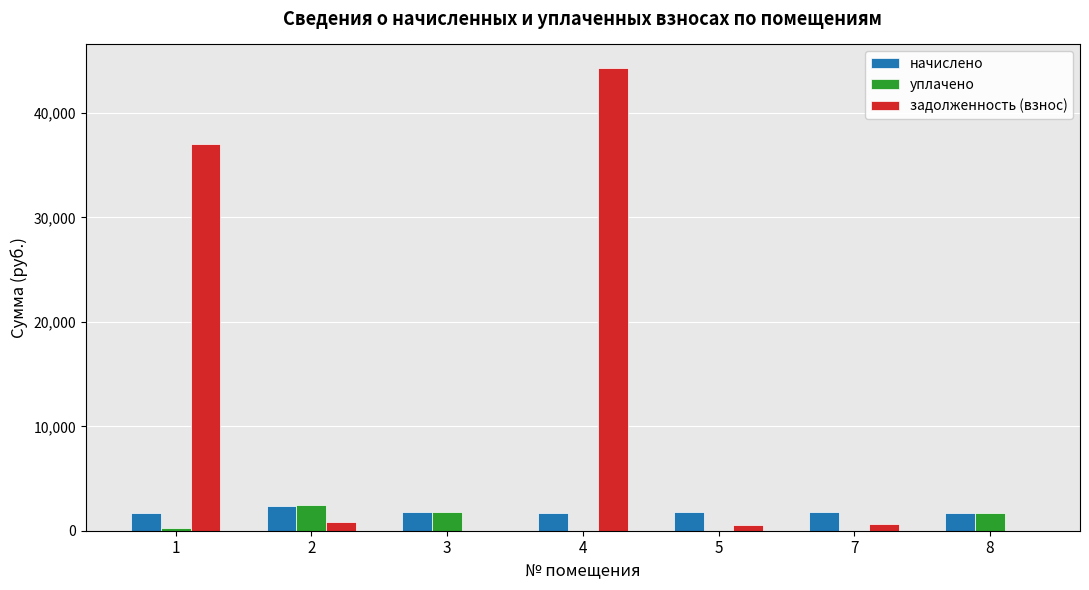

Are the bars grouped side by side (vs. stacked)?

Yes